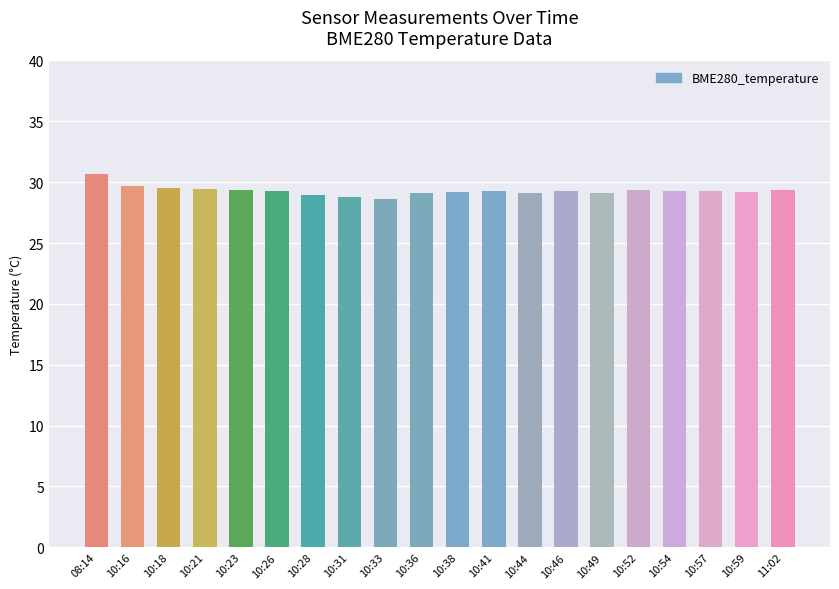

What is the value of the 10th bar from the left?

29.1